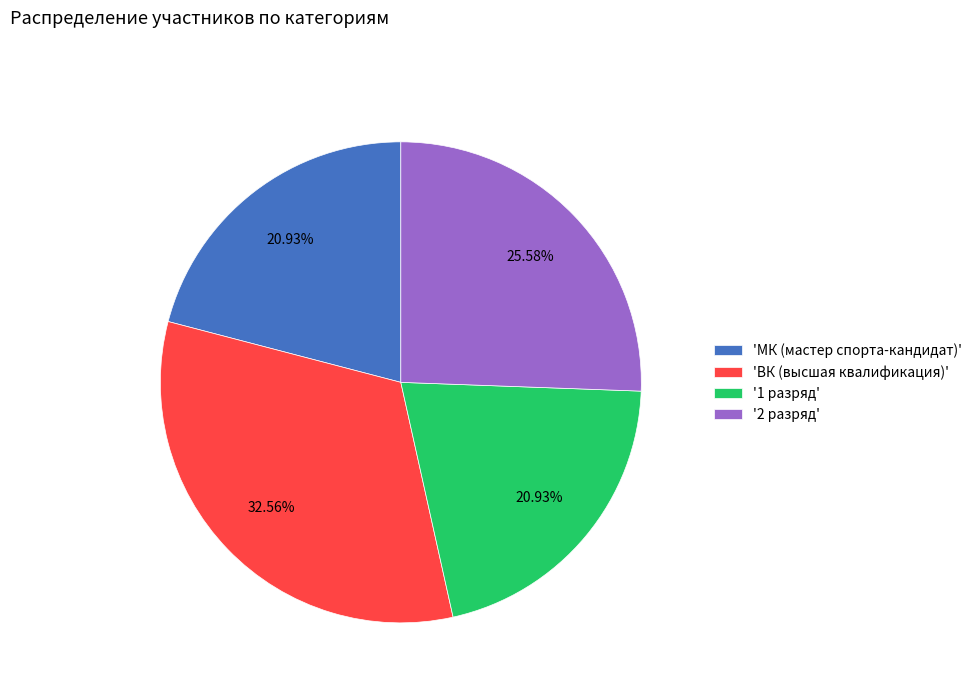

Is there a majority slice in this chart?

No